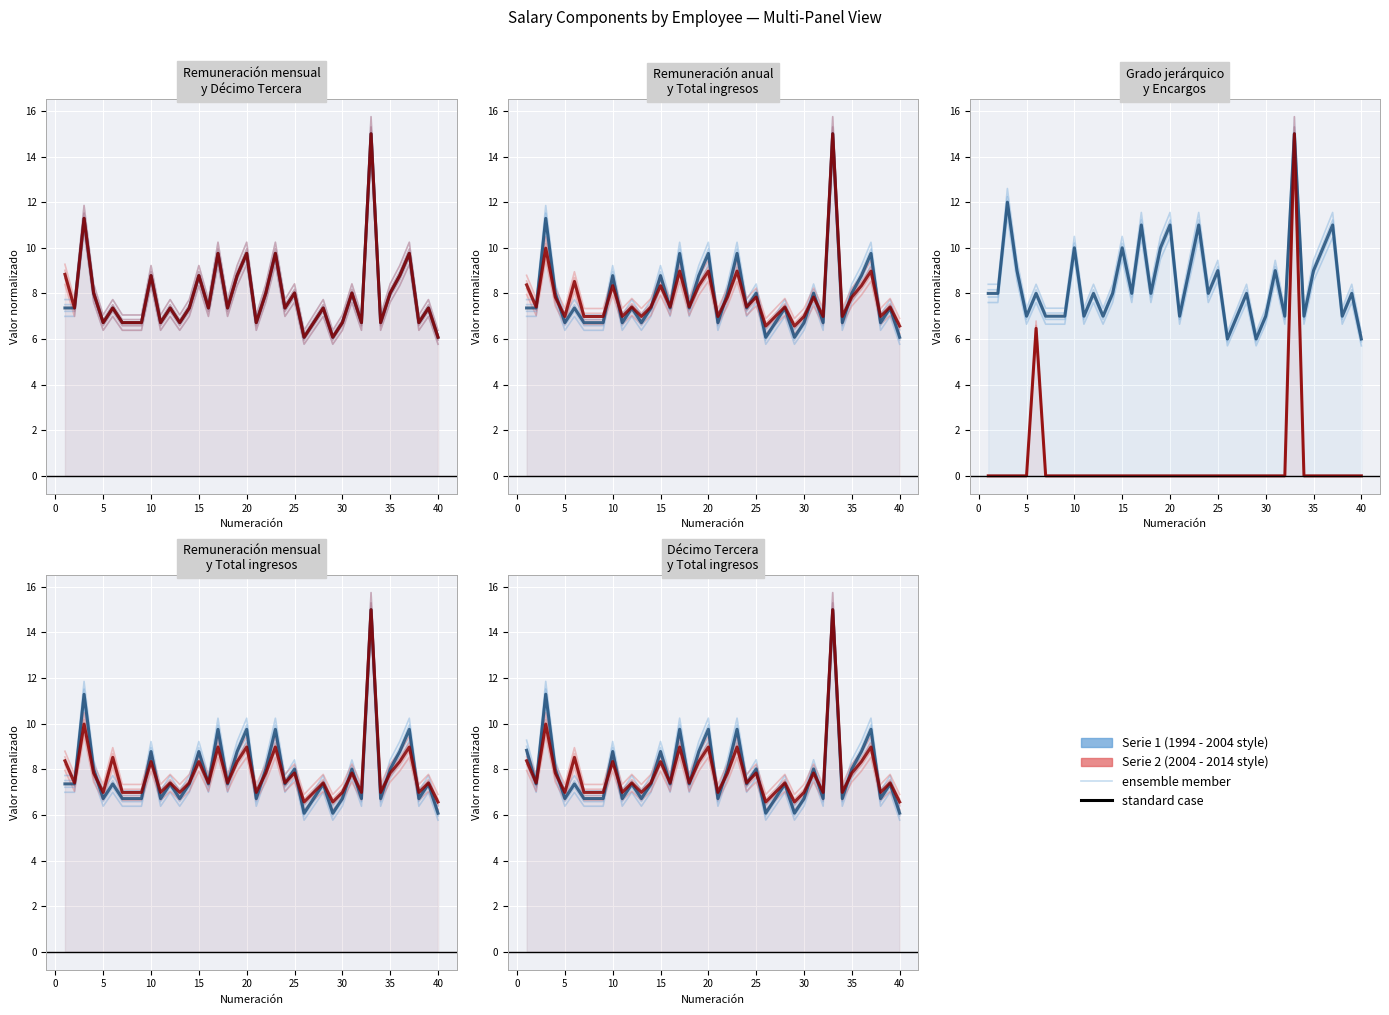

Read the Series 2 (standard) value at 35.

8.3